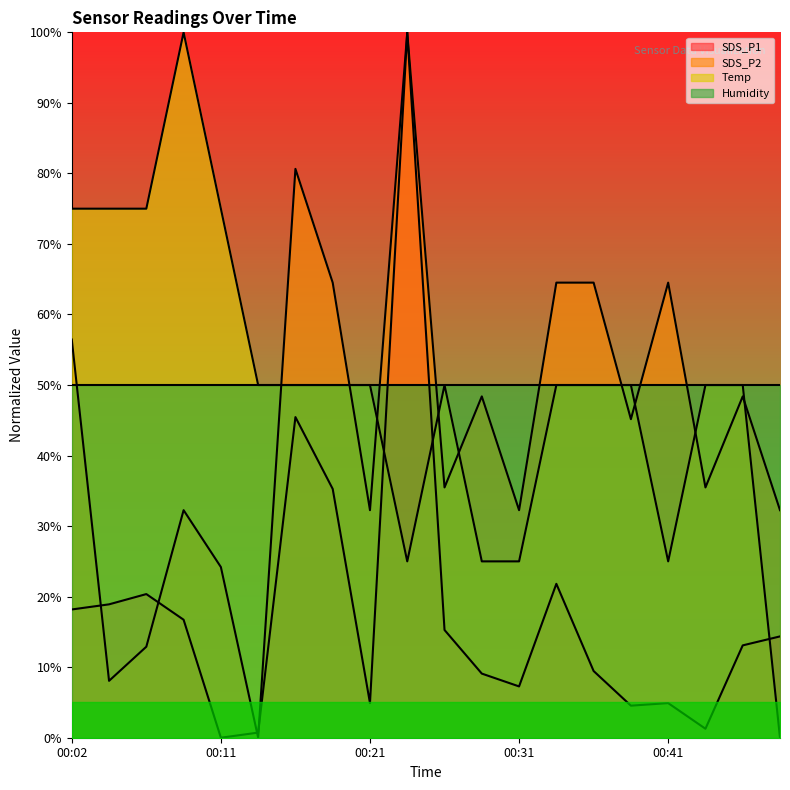

What is the difference between the SDS_P1 values at 00:29 and 00:24?

90.9